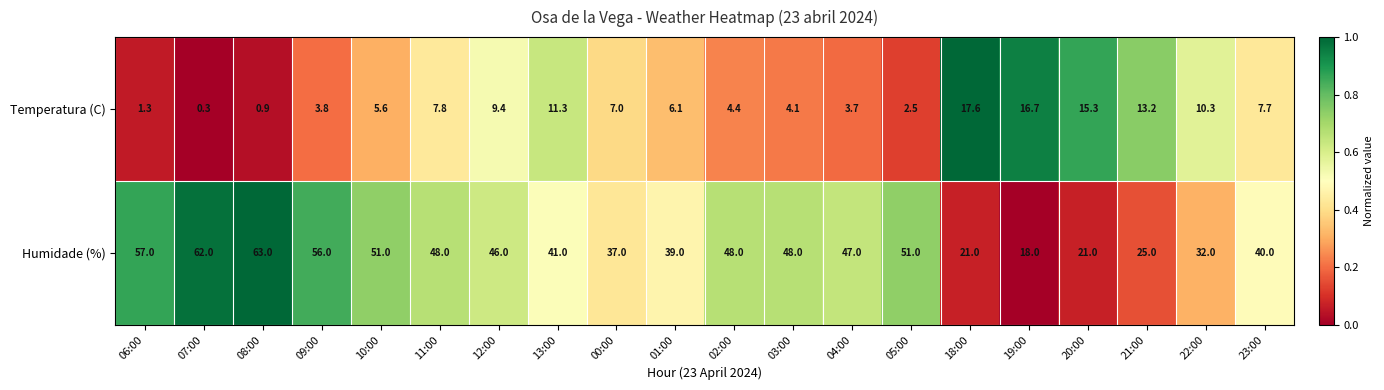

At which category is the sum across all series the highest?

08:00